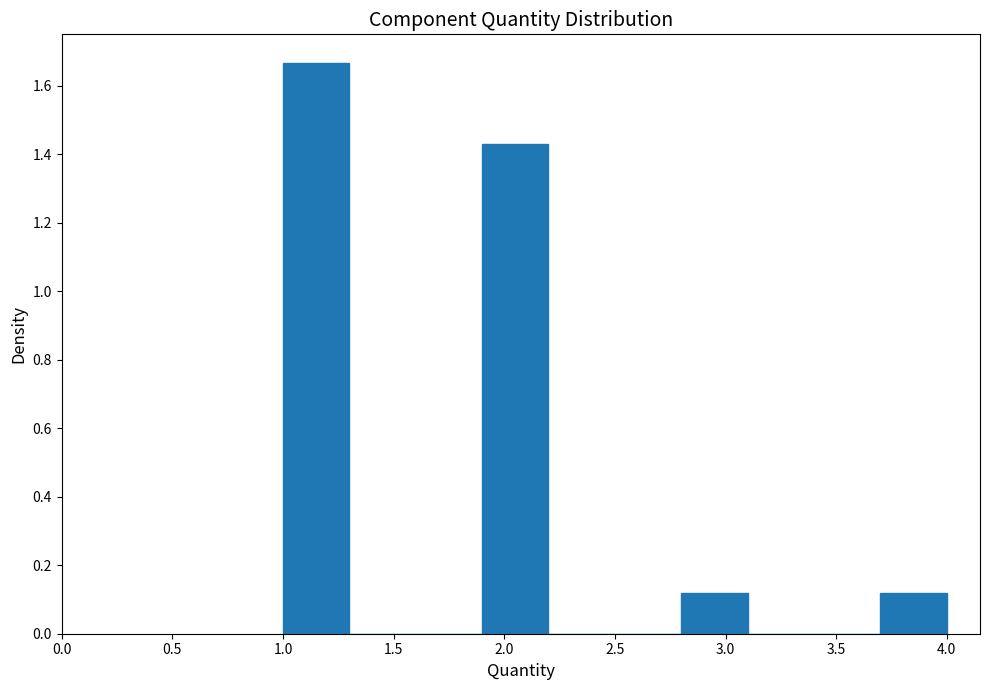

Which range on the x-axis has the tallest bar?

1.0 to 1.3